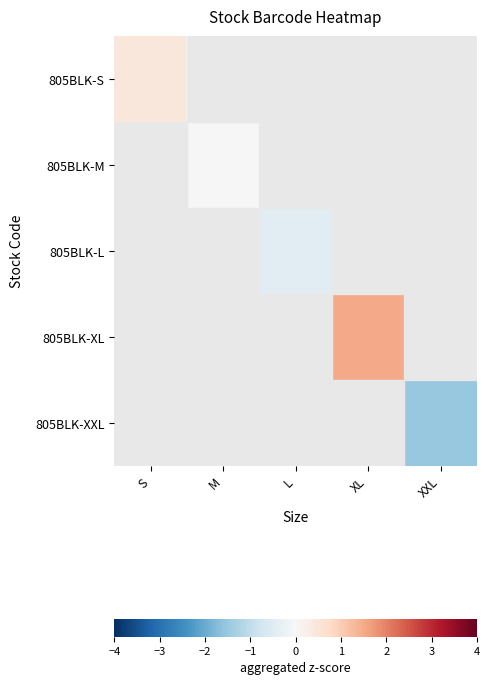

Which category has the highest value across all series?

XL